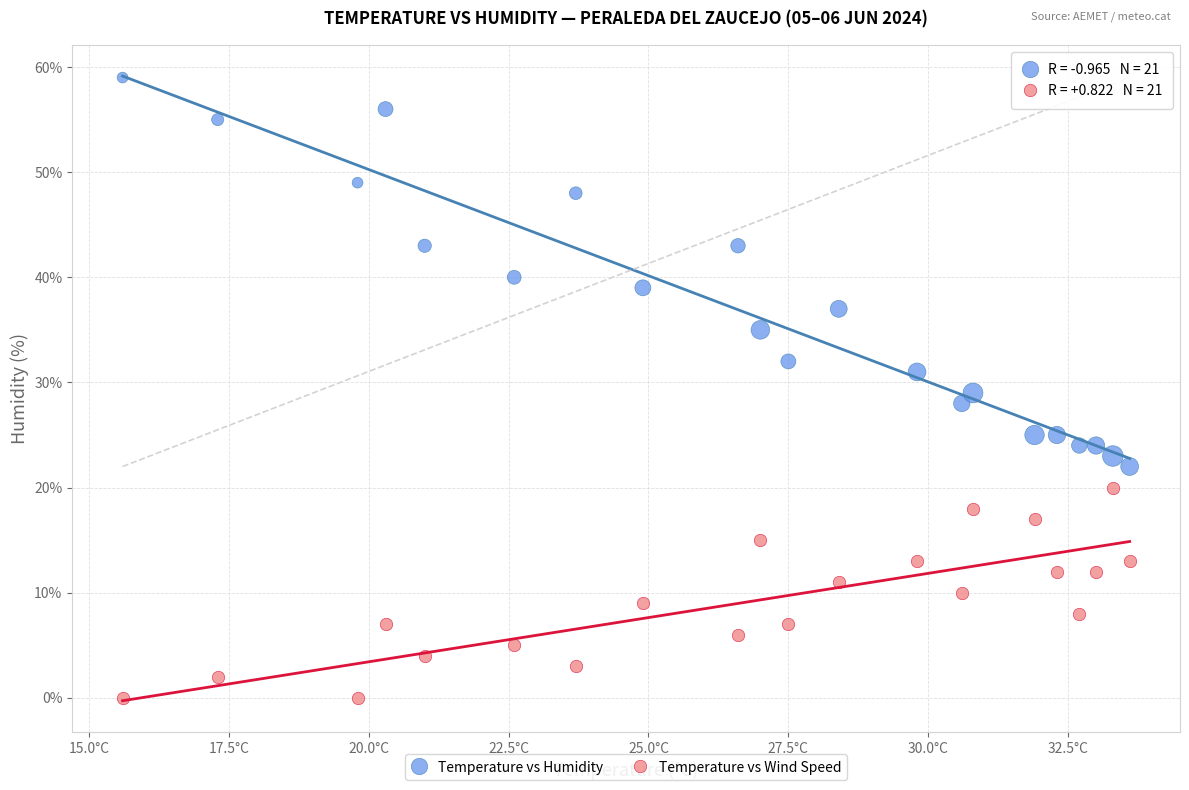

Across all data points, what is the range of Y values (max minus min)?

59